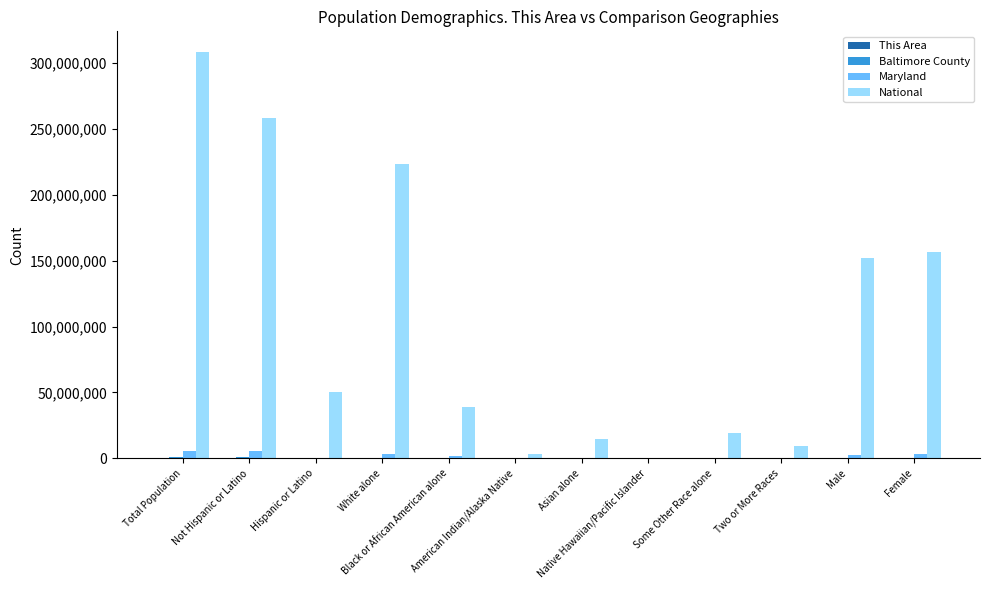

Which category has the highest value in the National series?

Total Population